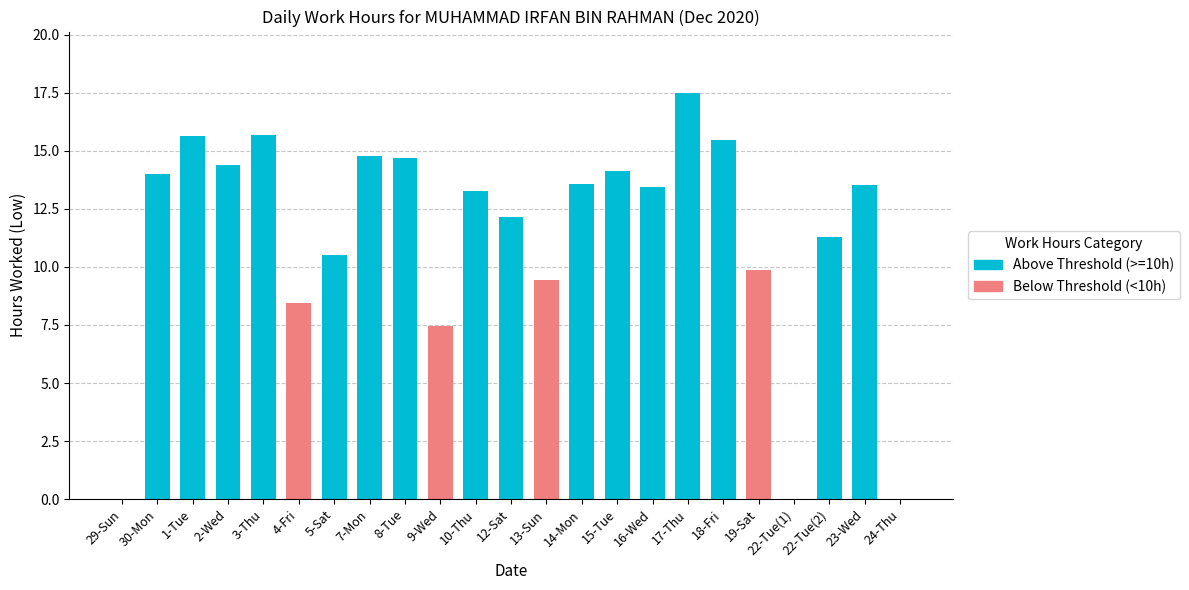

What is the difference between the values at 14-Mon and 18-Fri?

1.9